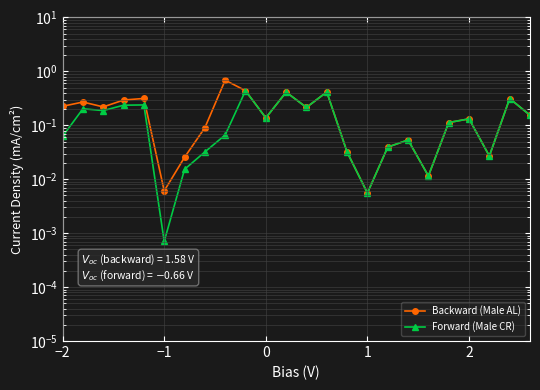

Is the value of Forward (Male CR) at 8 greater than the value of Backward (Male AL) at 18?

Yes